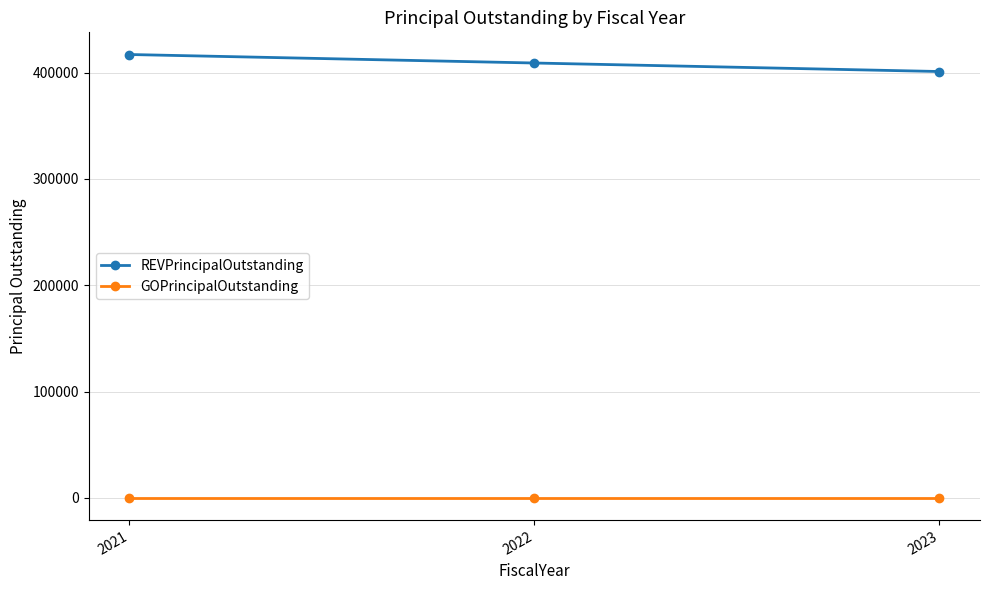

What is the approximate value of REVPrincipalOutstanding at 2023, to the nearest 50?

401000